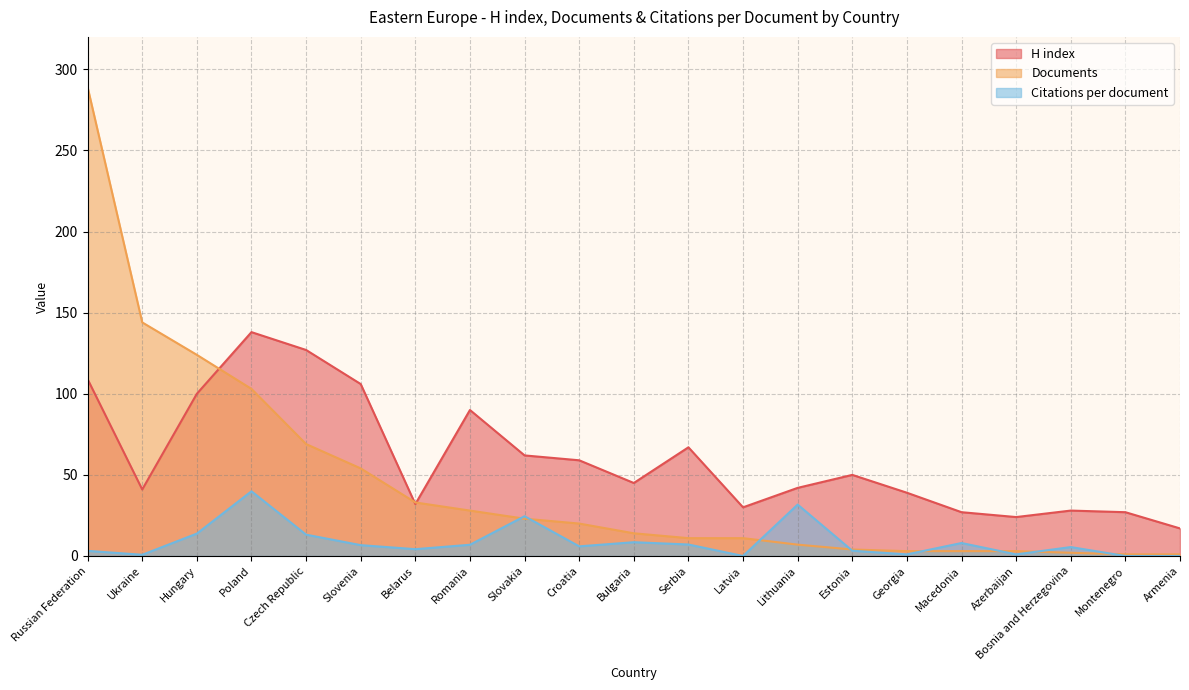

List the series in order of their peak value, highest first.

Documents, H index, Citations per document